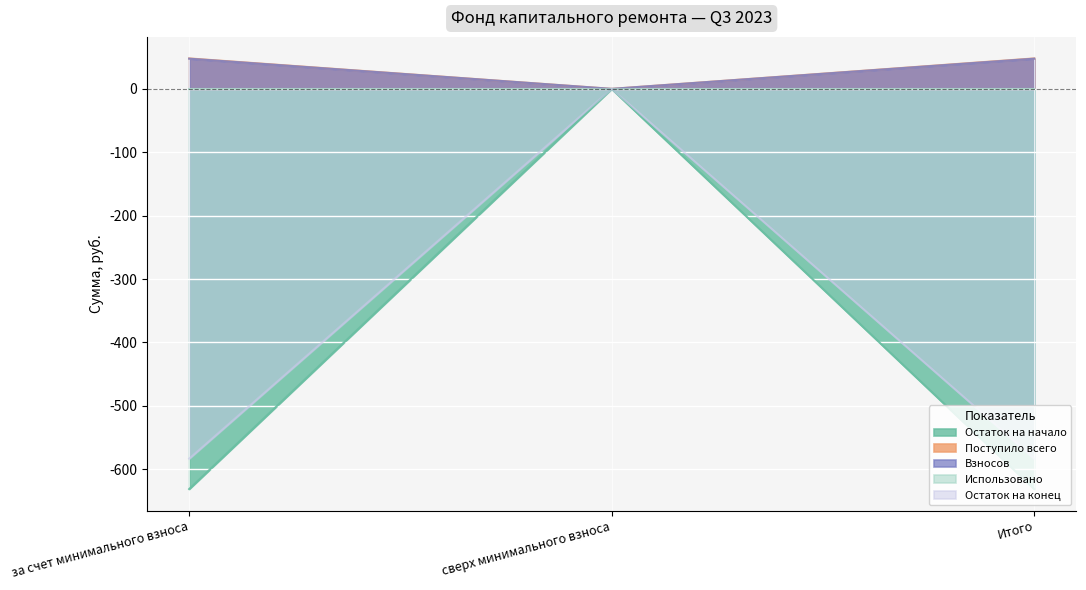

How many lines are shown in the chart?

5